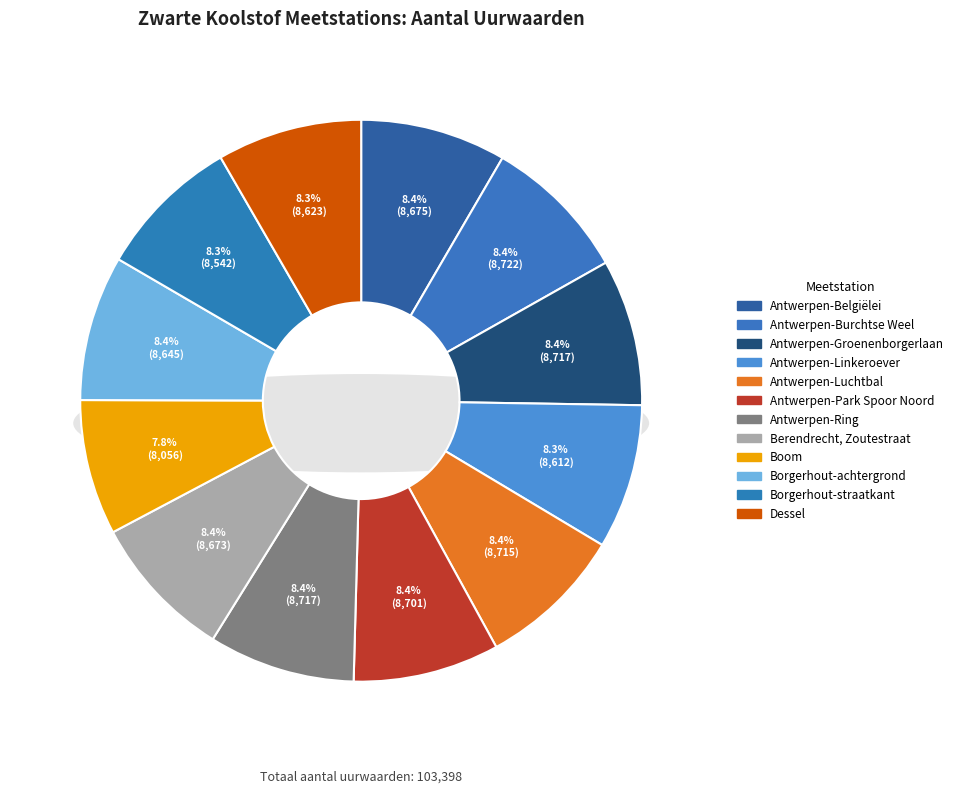

Is the sum of Antwerpen-Groenenborgerlaan and Berendrecht, Zoutestraat greater than half?

No